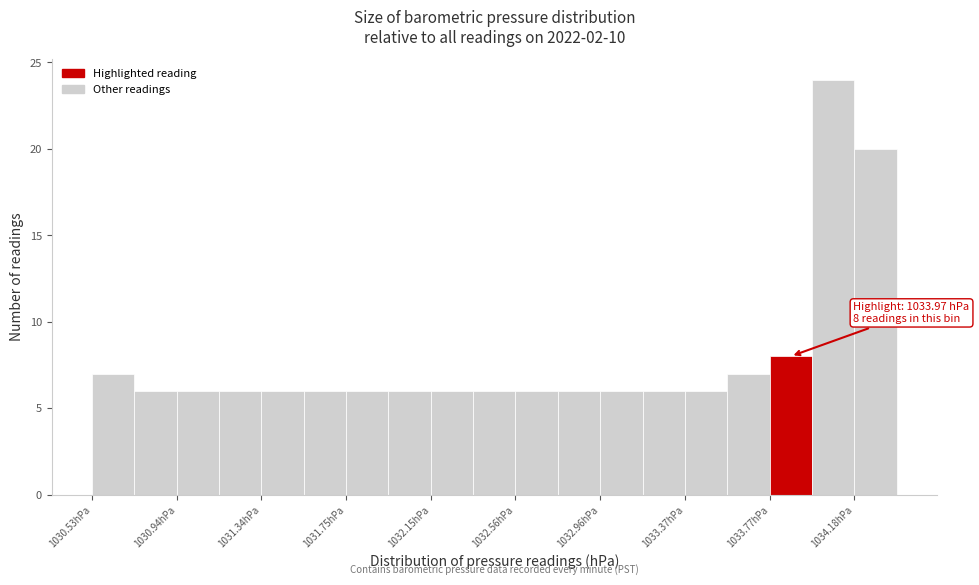

Which range on the x-axis has the tallest bar?

1033.95 to 1034.20